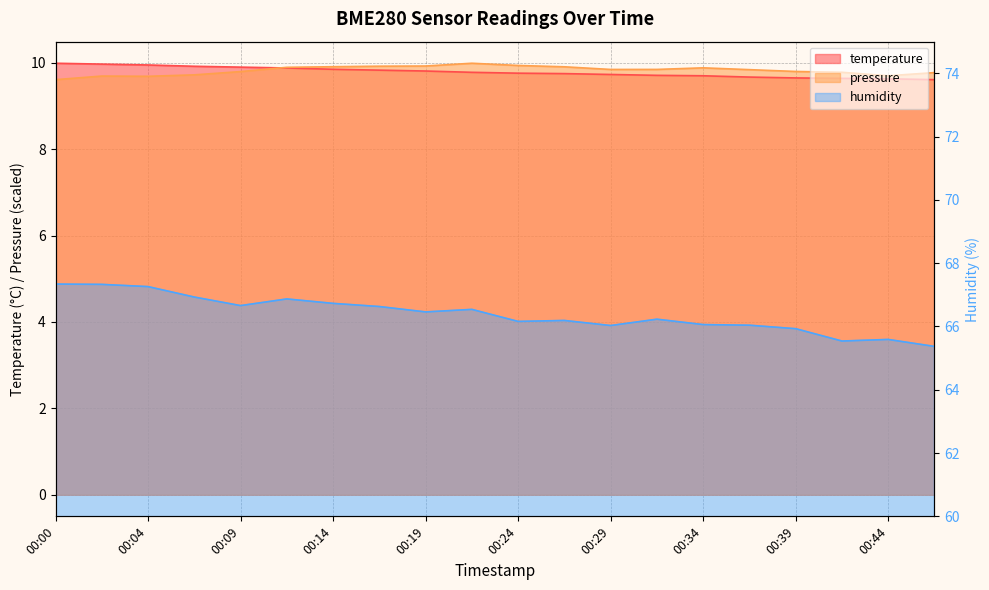

True or false: humidity and temperature cross at least once.

False